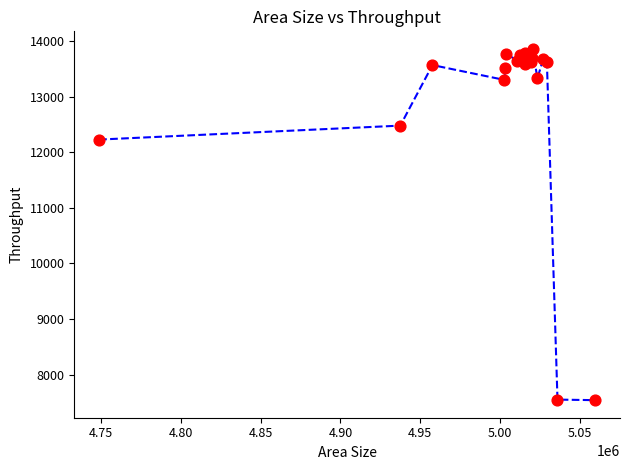

What Y value in the scatter plot is closest to 10700?

12228